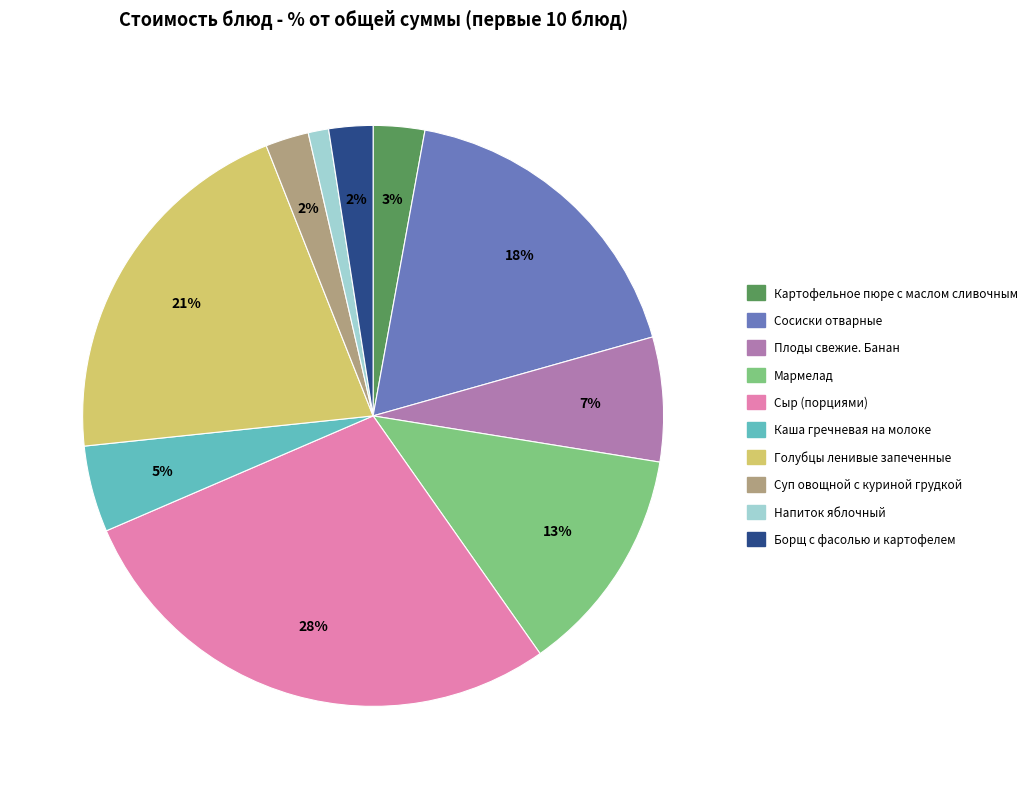

To the nearest percent, what is the average slice percentage?

10%